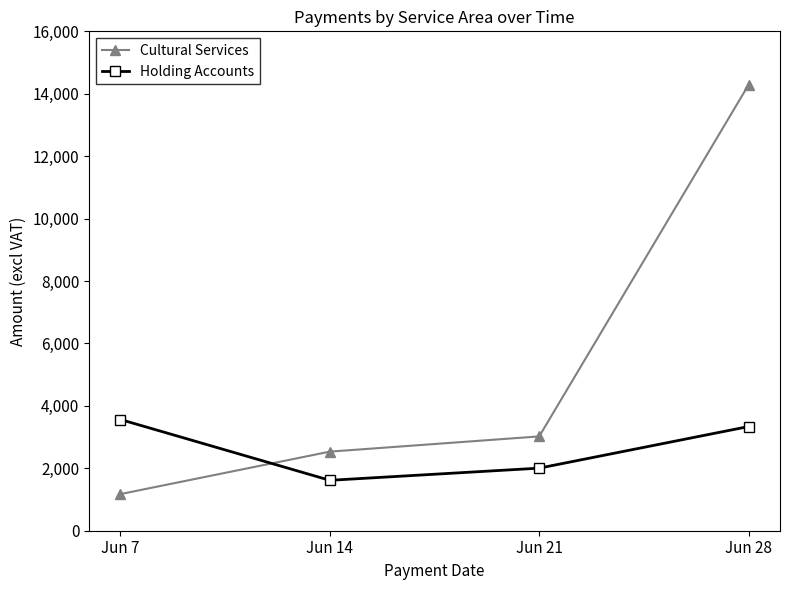

What is the spread (max minus min) of values at Jun 7?

2389